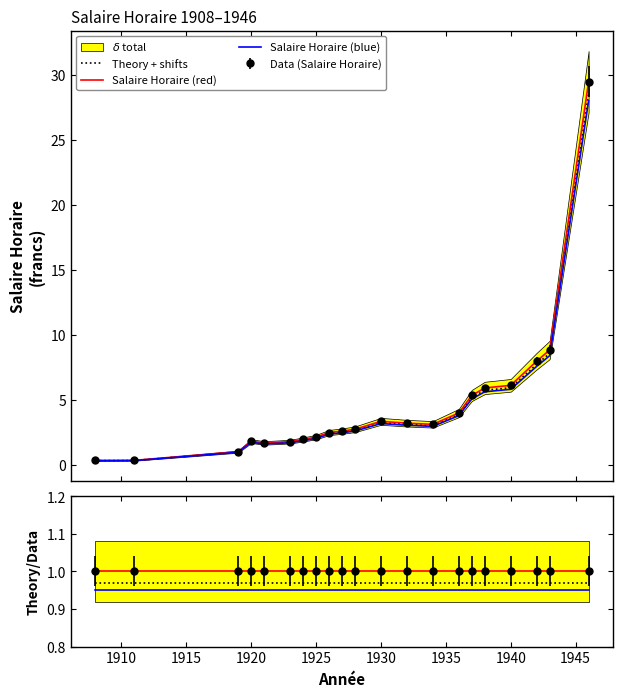

Is it true that Salaire Horaire (blue) equals 0.6 at 15?

False